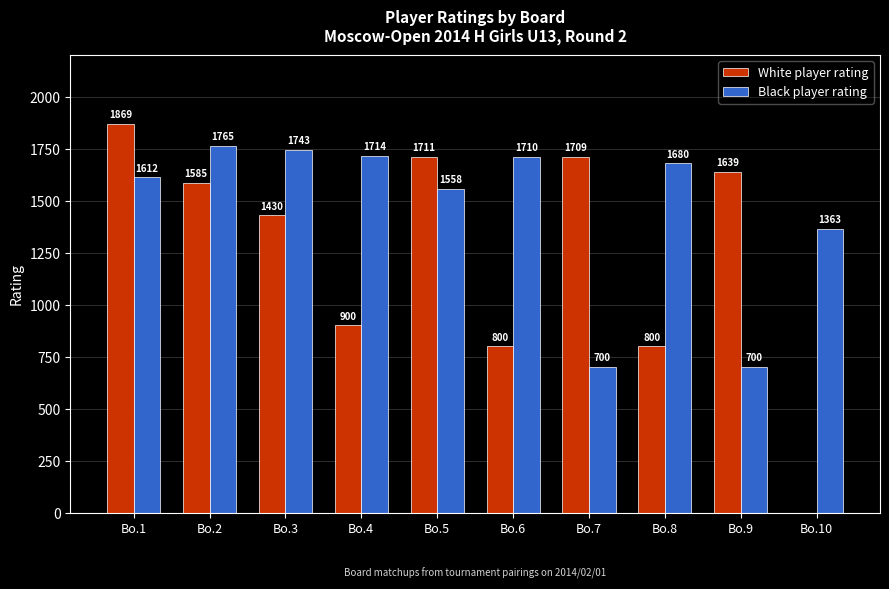

How many groups of bars are there?

10